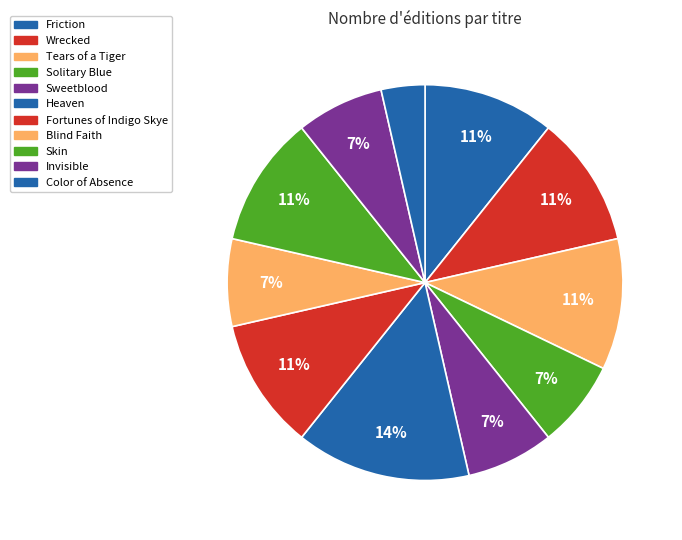

To the nearest percent, what portion does Fortunes of Indigo Skye represent?

11%